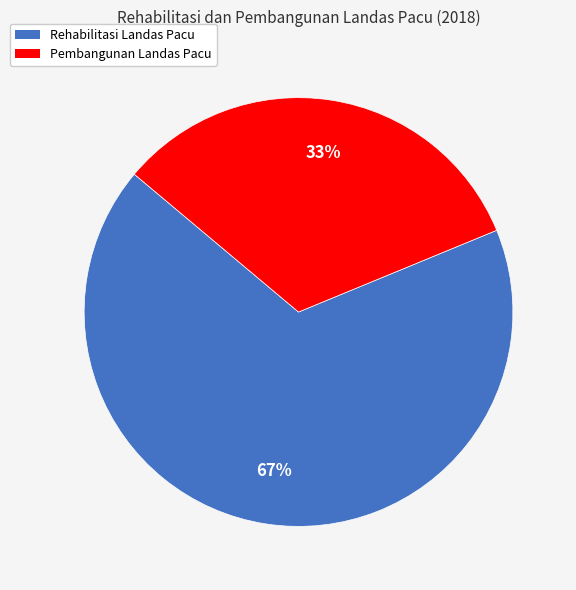

To the nearest percent, what is the average slice percentage?

50%